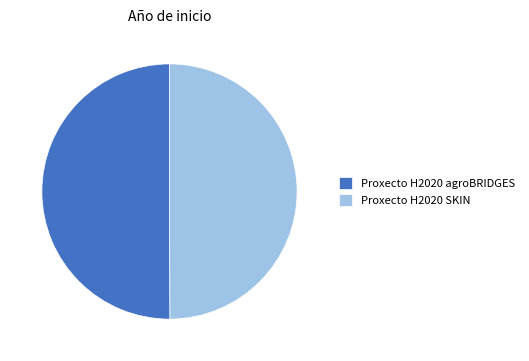

True or false: Proxecto H2020 agroBRIDGES accounts for 50% of the total.

True